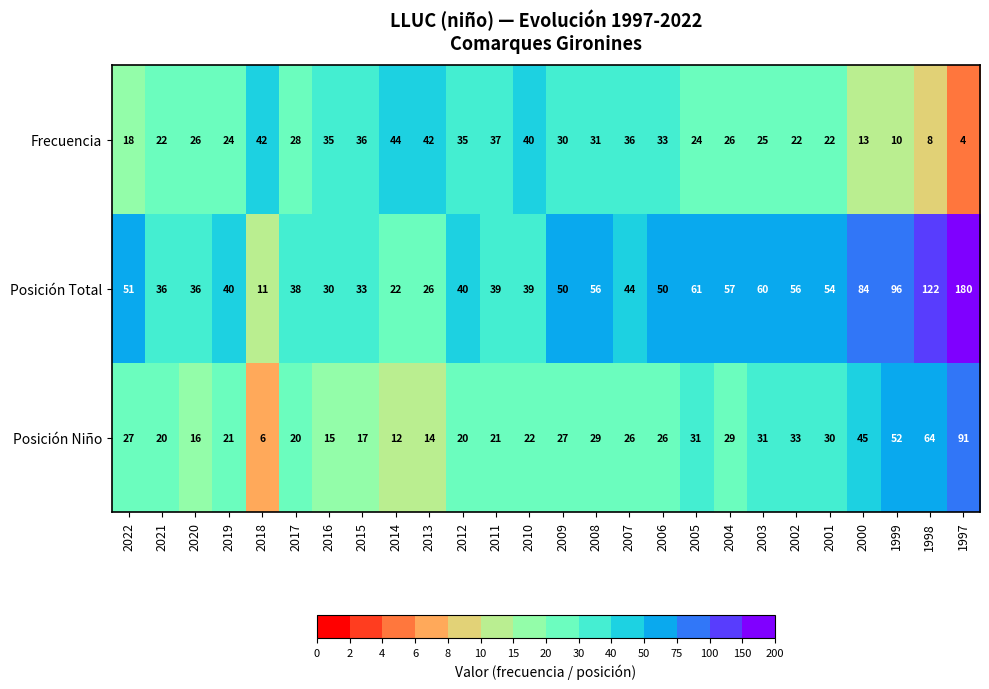

What is the sum of the Posición Niño values at 2016 and 2010?

37